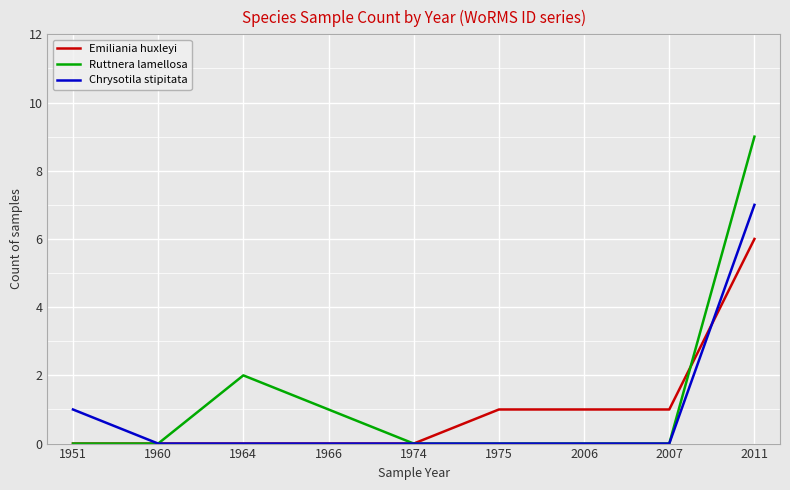

True or false: Emiliania huxleyi has a value of 1 at 2007.

True